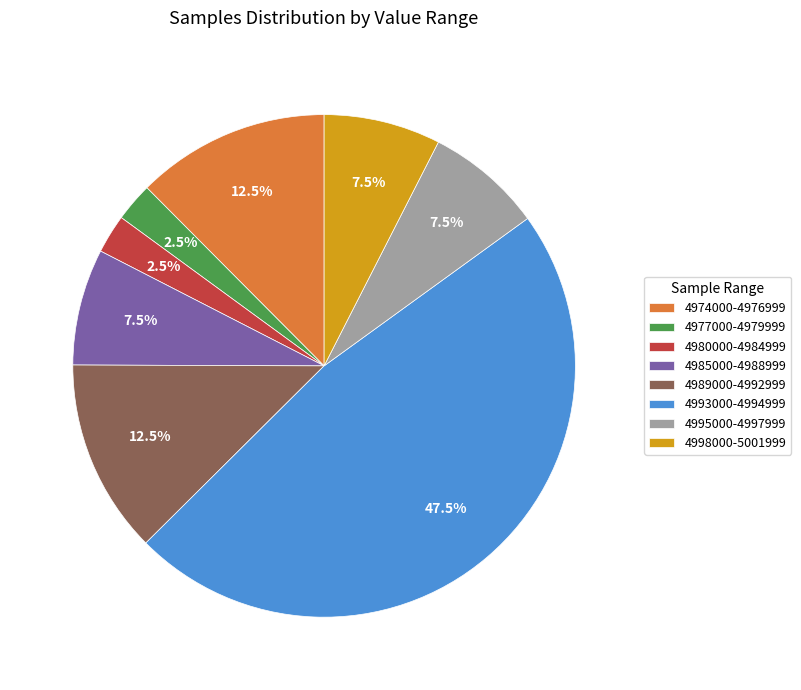

Is the sum of 4995000-4997999 and 4985000-4988999 greater than half?

No